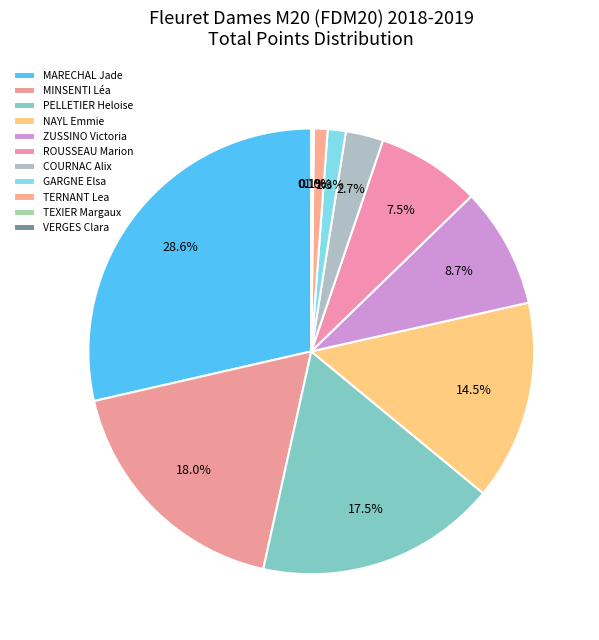

Is there a majority slice in this chart?

No